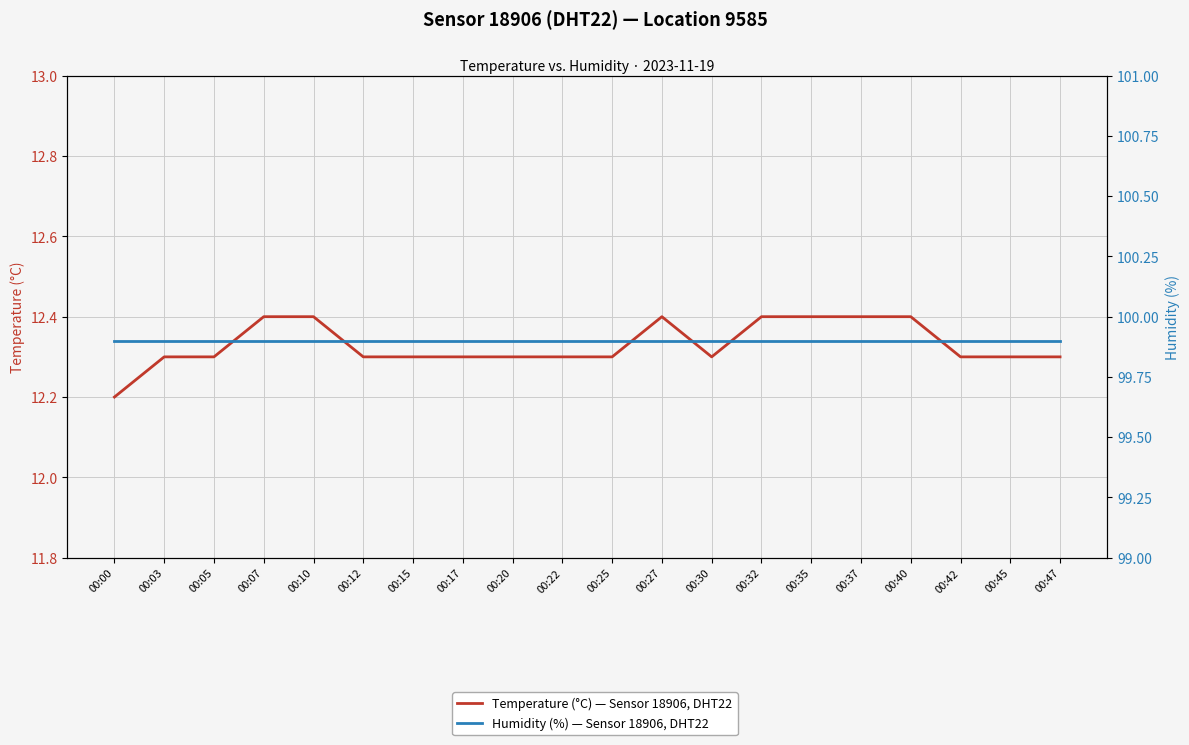

What is the average value of the Temperature (°C) — Sensor 18906, DHT22 series?

12.3